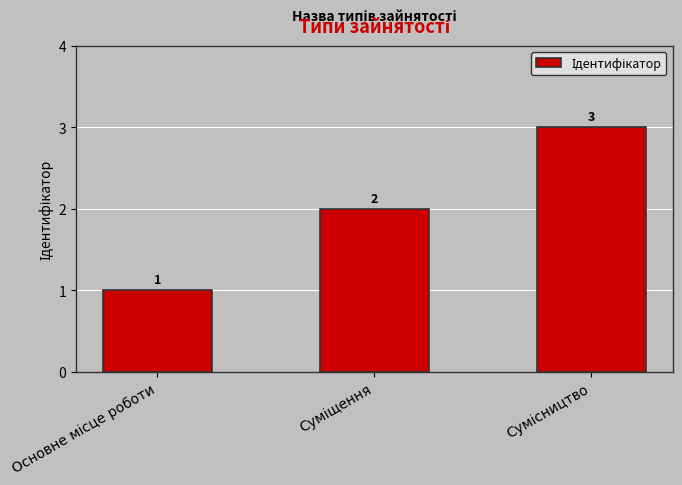

How many bars are there in total?

3